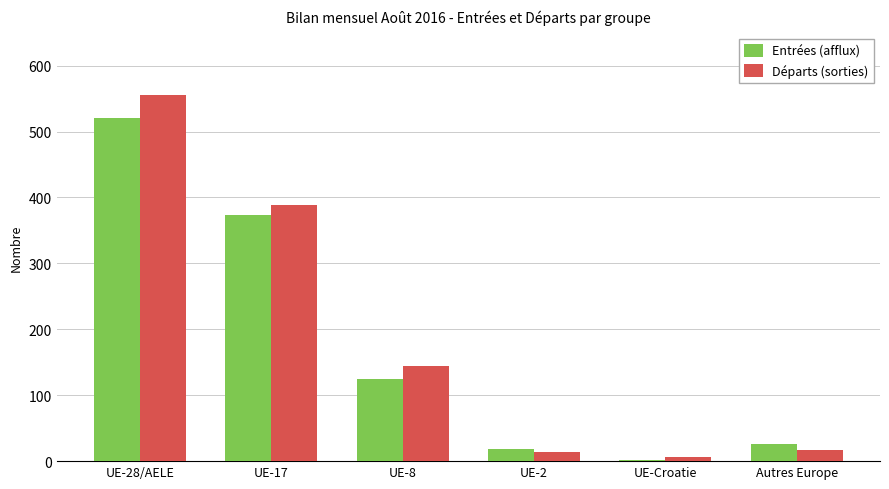

What are all the series names shown in the legend?

Entrées (afflux), Départs (sorties)